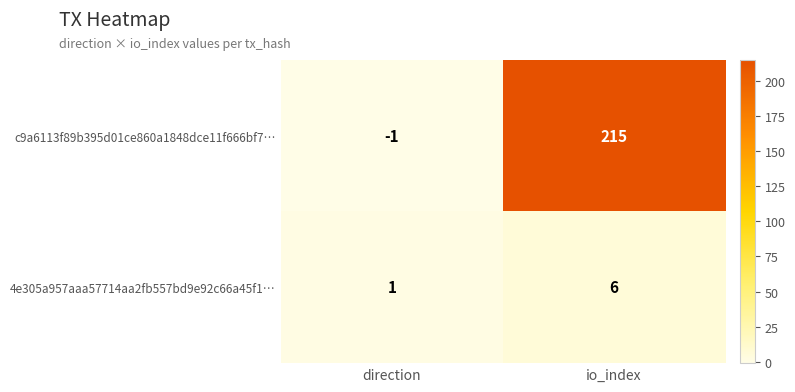

What is the maximum value shown in the chart?

215